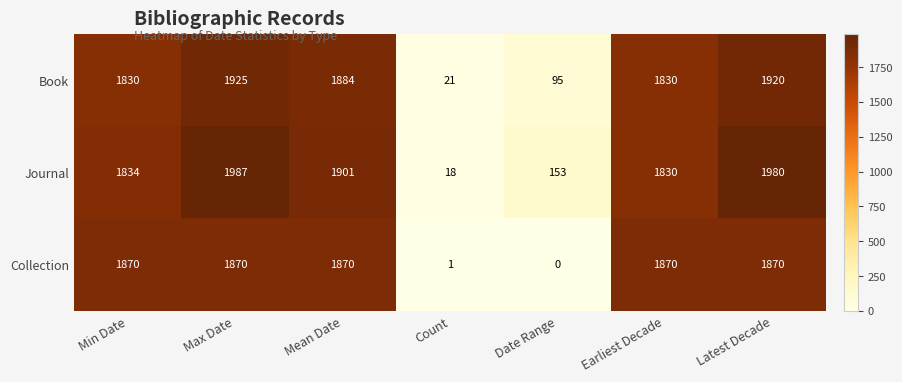

Is it true that Book equals 9 at Count?

False